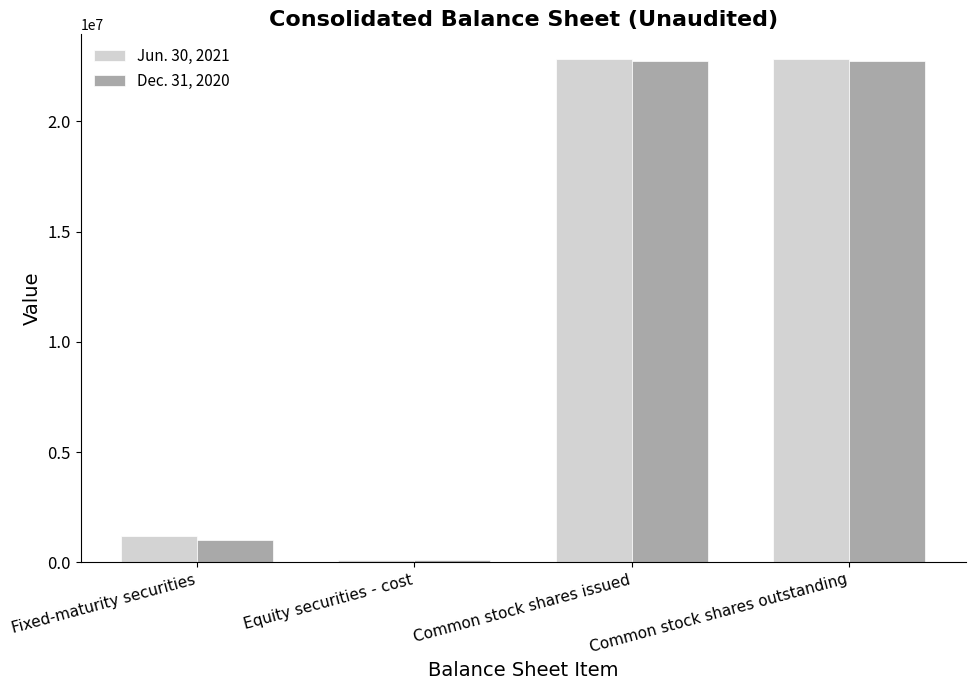

How many bars are there in each group?

2